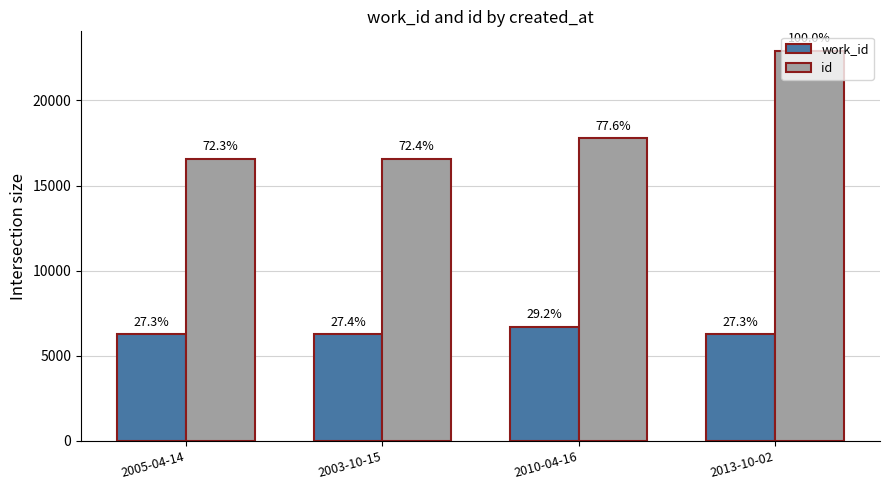

What is the sum of the work_id values at 2013-10-02 and 2005-04-14?

12527